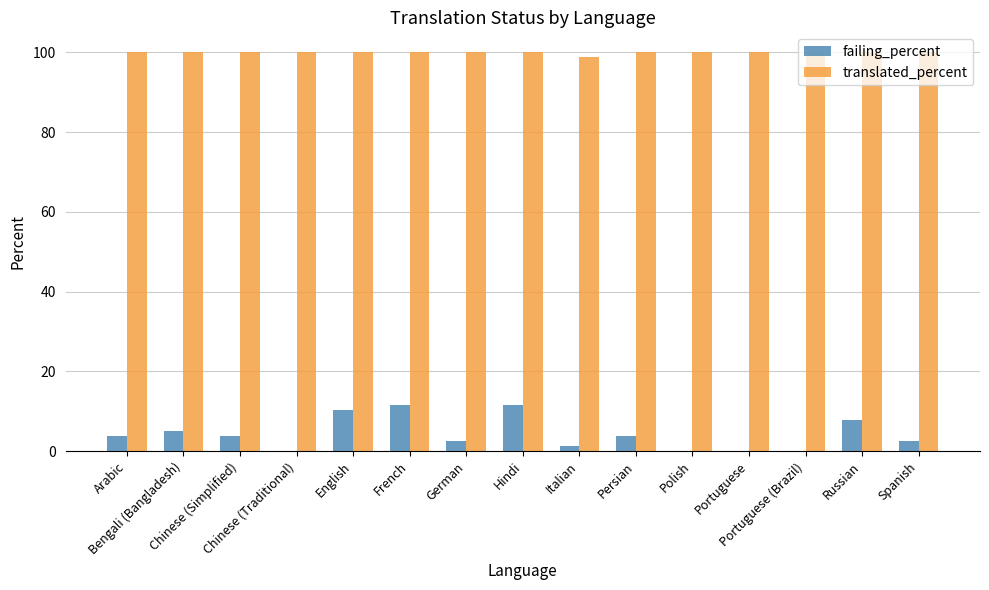

Reading left to right, transcribe all the data shown in this chart.

failing_percent: 3.8	5.1	3.8	0.0	10.3	11.6	2.5	11.6	1.2	3.8	0.0	0.0	0.0	7.7	2.5
translated_percent: 100.0	100.0	100.0	100.0	100.0	100.0	100.0	100.0	98.7	100.0	100.0	100.0	100.0	100.0	100.0